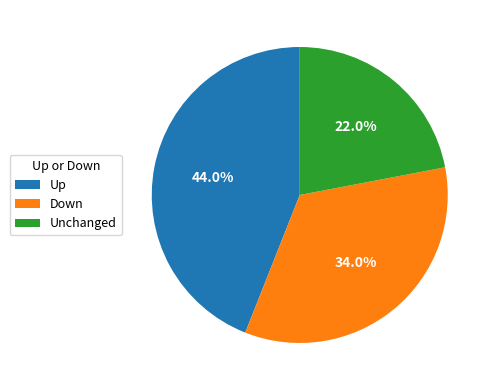

Rank the categories by value from lowest to highest.

Unchanged, Down, Up